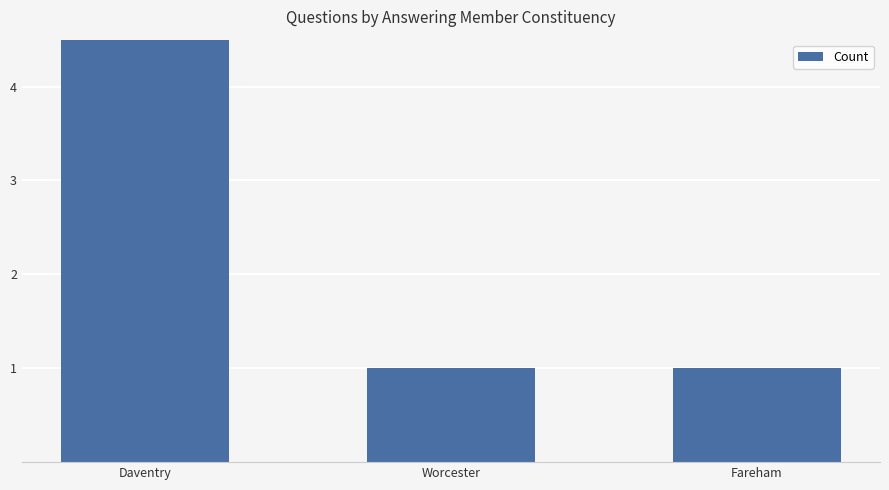

Count the number of values greater than 1.

1